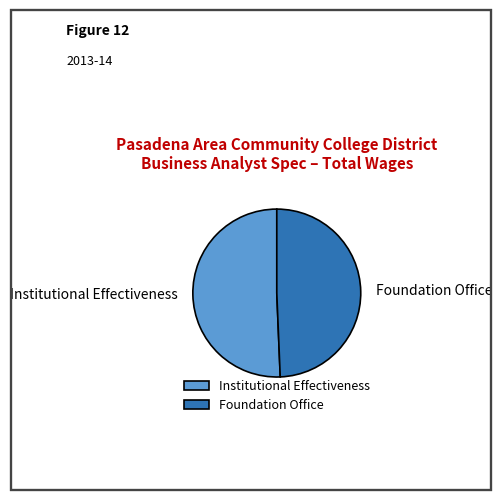

Does Institutional Effectiveness represent more than half of the total?

Yes